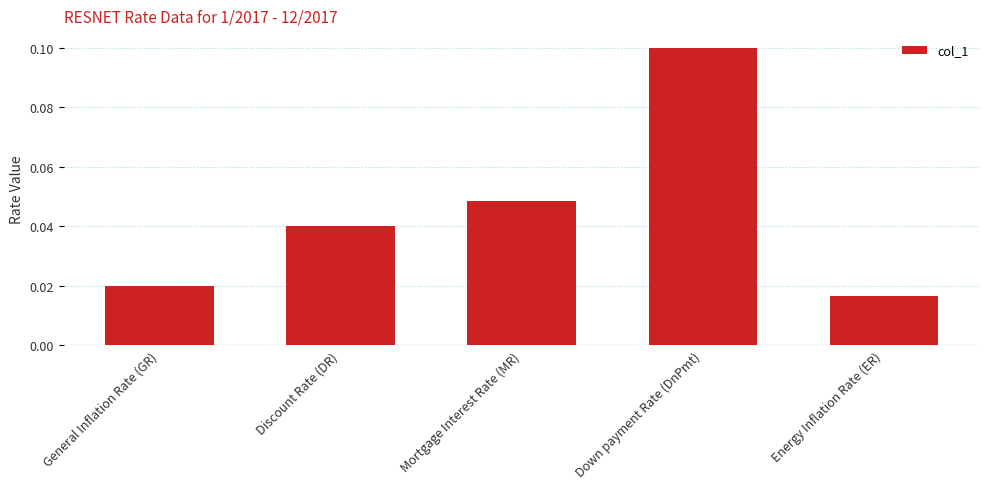

Which label corresponds to the largest value in the chart?

Down payment Rate (DnPmt)